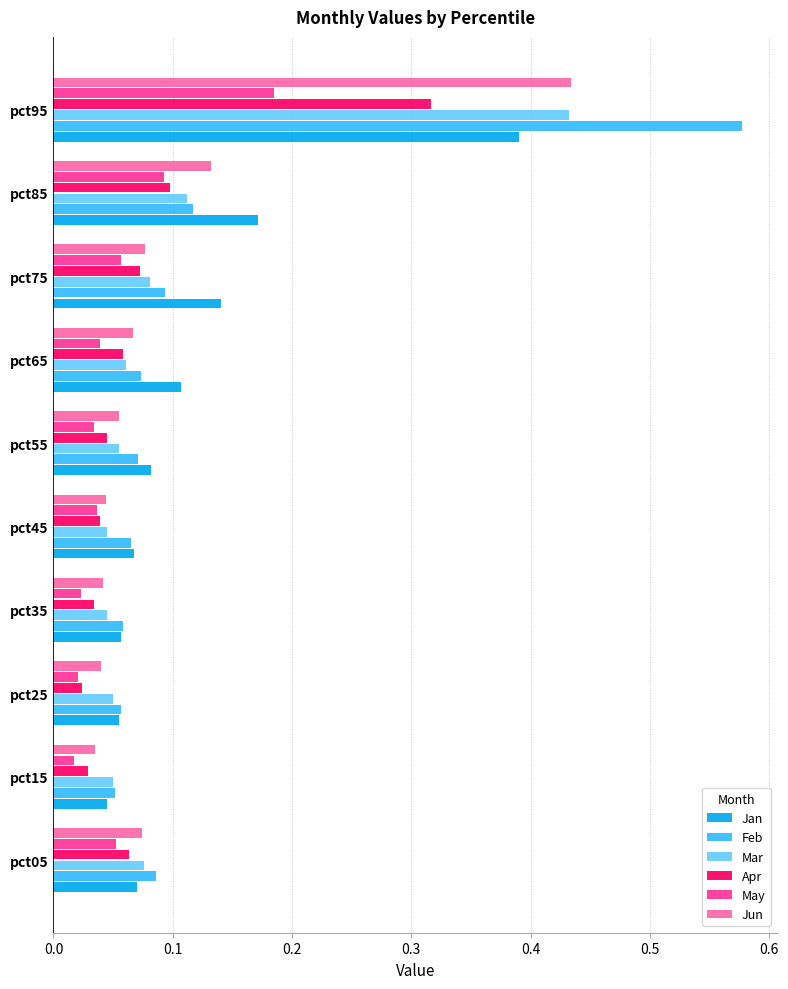

Which series has the widest spread of values?

Feb